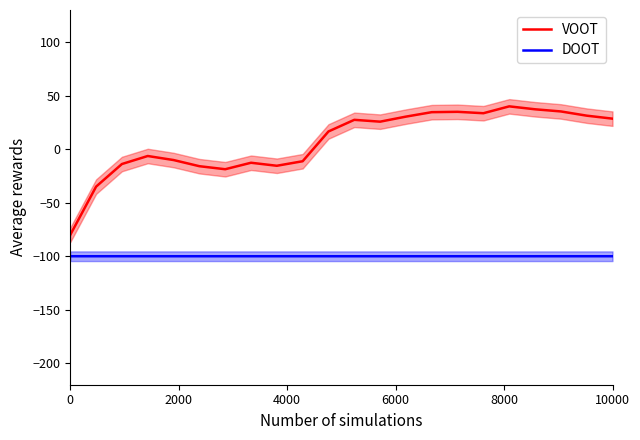

What is the highest value of the DOOT series?

-100.0